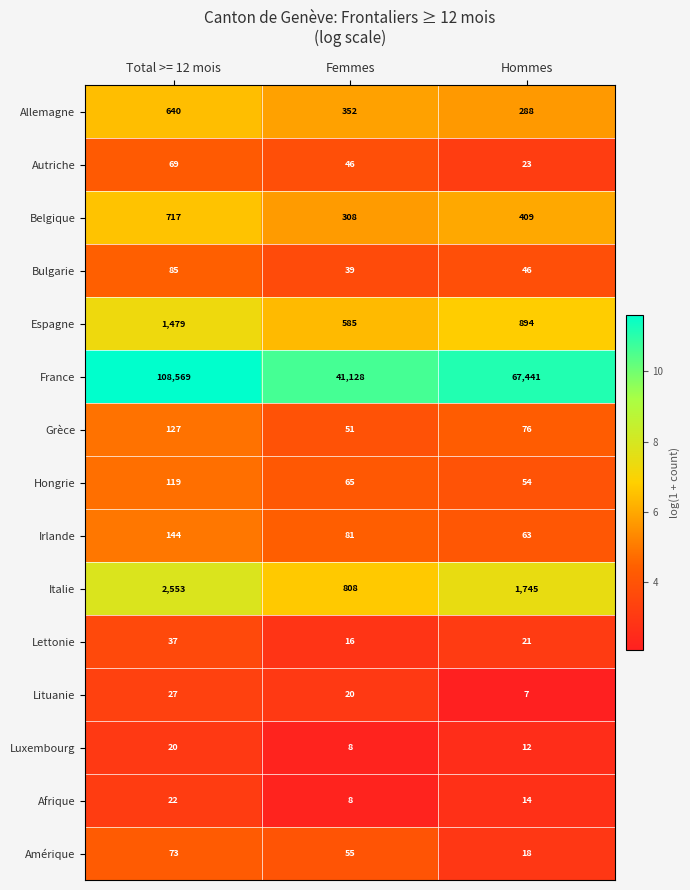

What is the sum of the Afrique values at Femmes and Total >= 12 mois?

30